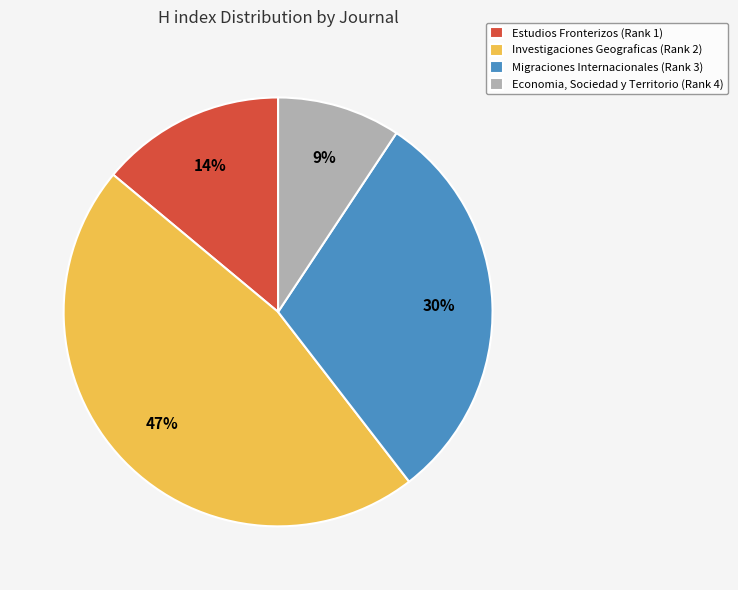

To the nearest percent, what is the combined percentage of Investigaciones Geograficas (Rank 2) and Migraciones Internacionales (Rank 3)?

77%